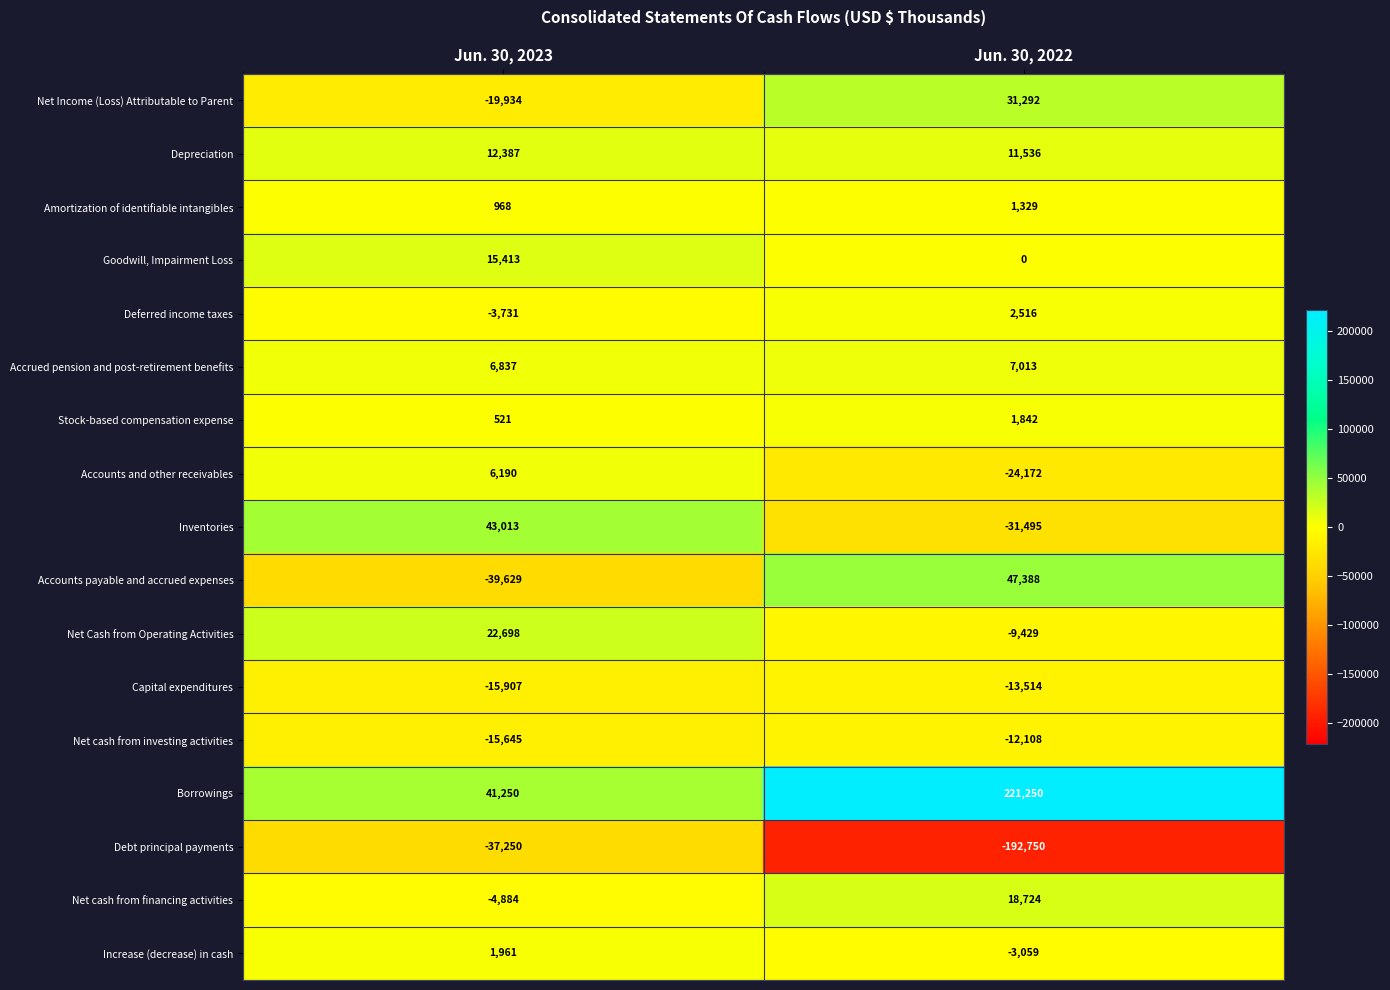

Which series has the largest total across all categories?

Borrowings